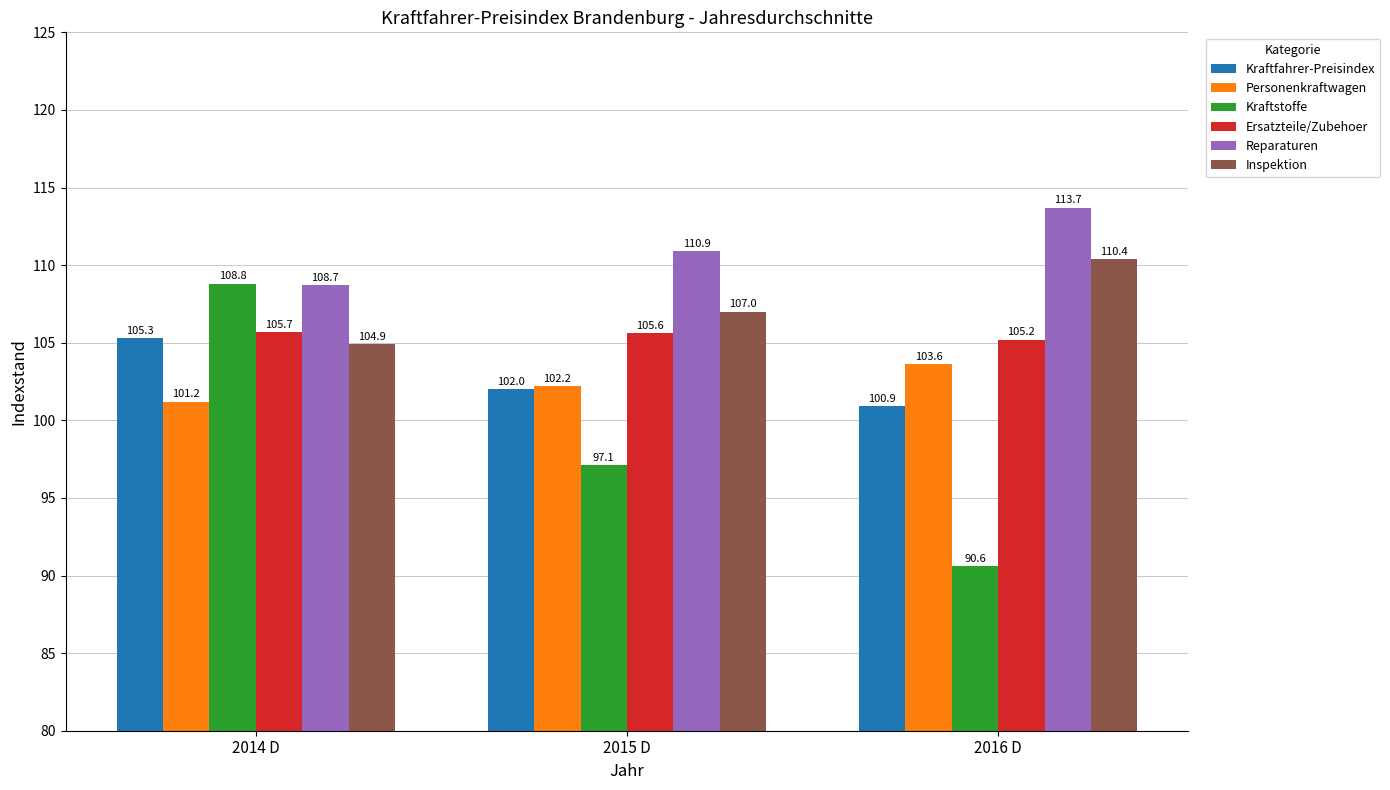

Reading left to right, list all the values displayed in this chart.

Kraftfahrer-Preisindex: 2014 D=105.3	2015 D=102.0	2016 D=100.9
Personenkraftwagen: 2014 D=101.2	2015 D=102.2	2016 D=103.6
Kraftstoffe: 2014 D=108.8	2015 D=97.1	2016 D=90.6
Ersatzteile/Zubehoer: 2014 D=105.7	2015 D=105.6	2016 D=105.2
Reparaturen: 2014 D=108.7	2015 D=110.9	2016 D=113.7
Inspektion: 2014 D=104.9	2015 D=107.0	2016 D=110.4